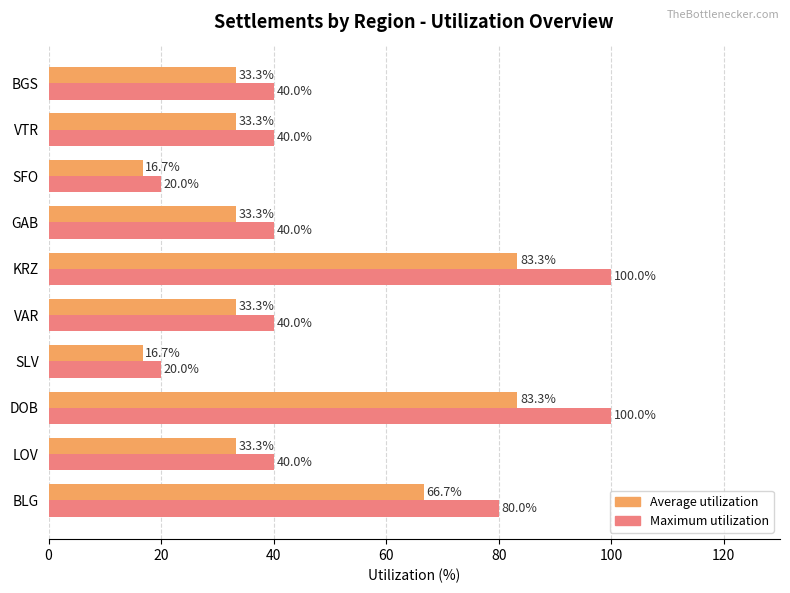

Is the value of Maximum utilization at GAB greater than the value of Average utilization at VTR?

Yes